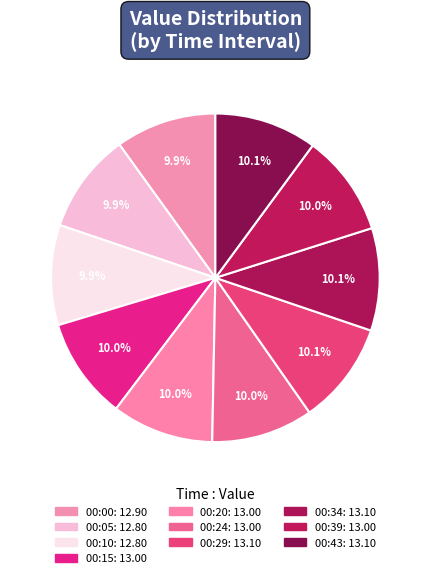

How many segments does this pie chart have?

10